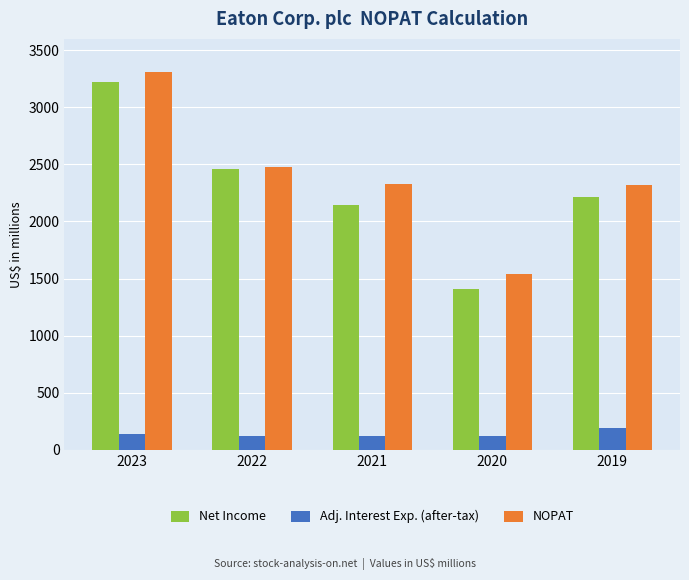

Rank the series by their maximum value, from lowest to highest.

Adj. Interest Exp. (after-tax), Net Income, NOPAT